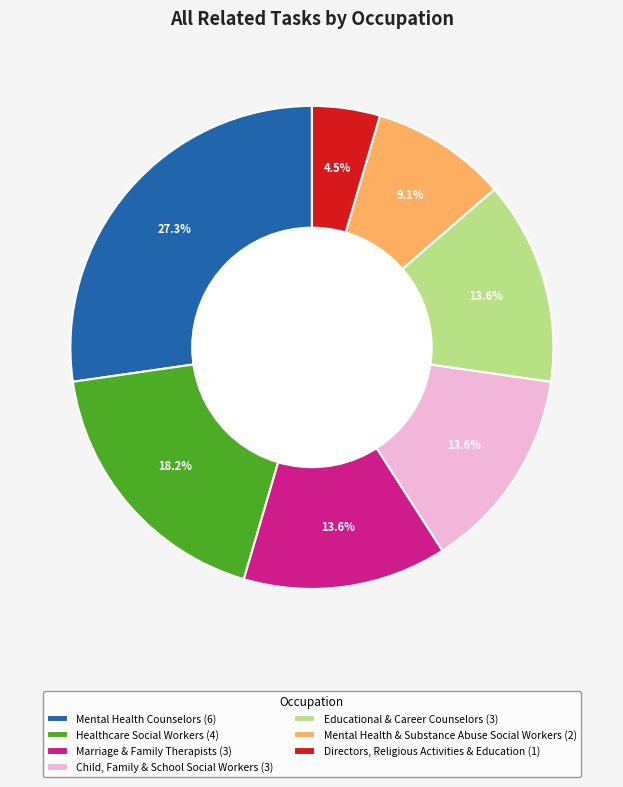

To the nearest percent, what is the average slice percentage?

14%